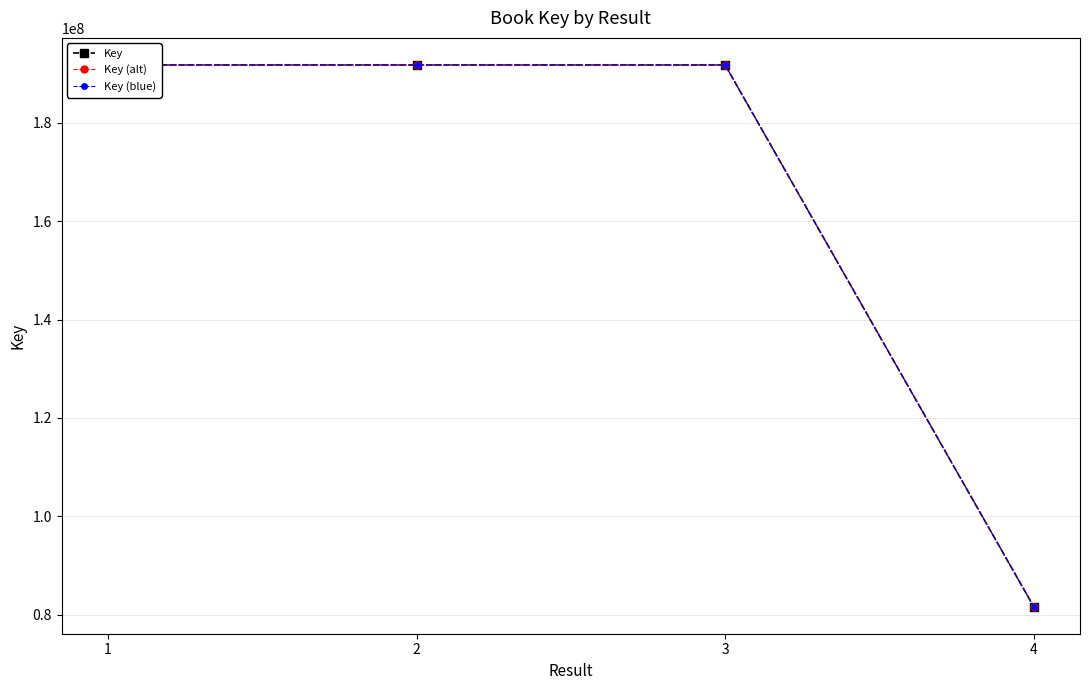

Reading left to right, transcribe all the data shown in this chart.

Key: 191750811	191750697	191750642	81654217
Key (alt): 191750811	191750697	191750642	81654217
Key (blue): 191750811	191750697	191750642	81654217